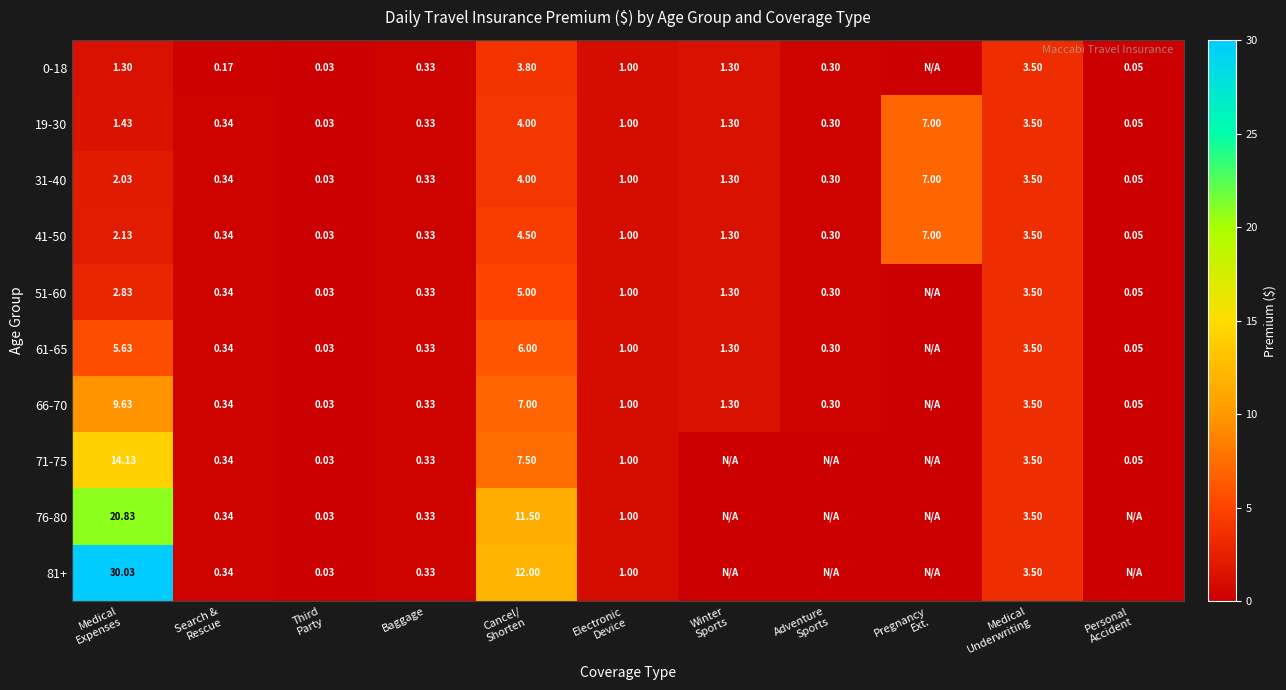

What is the highest value of the 19-30 series?

7.0